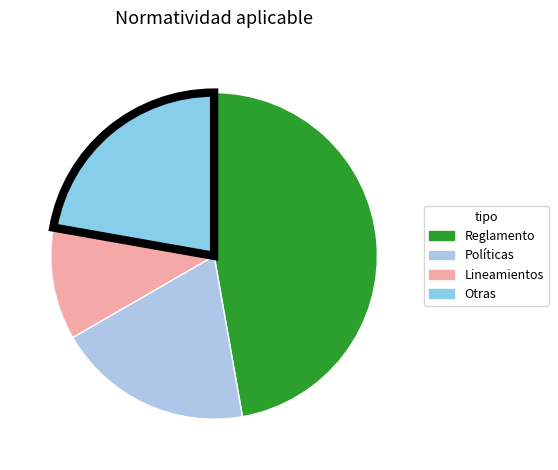

Count the number of slices in the pie.

4